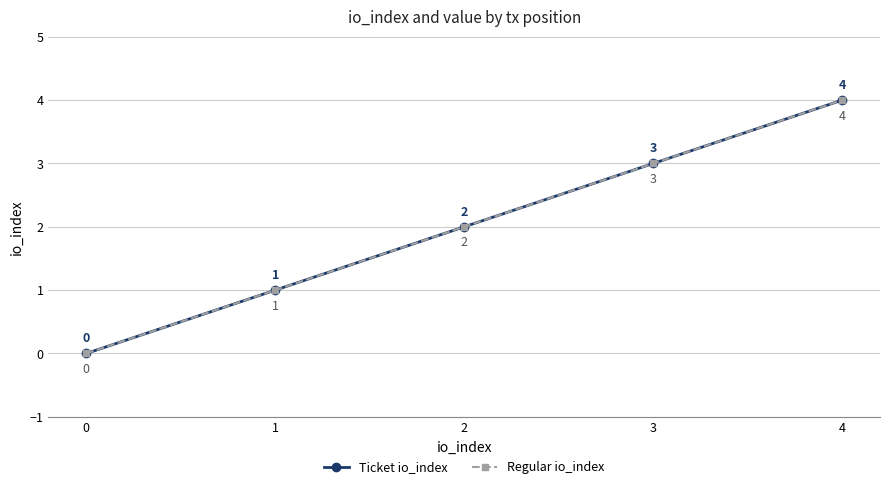

Is it true that Ticket io_index equals 3 at 2?

False